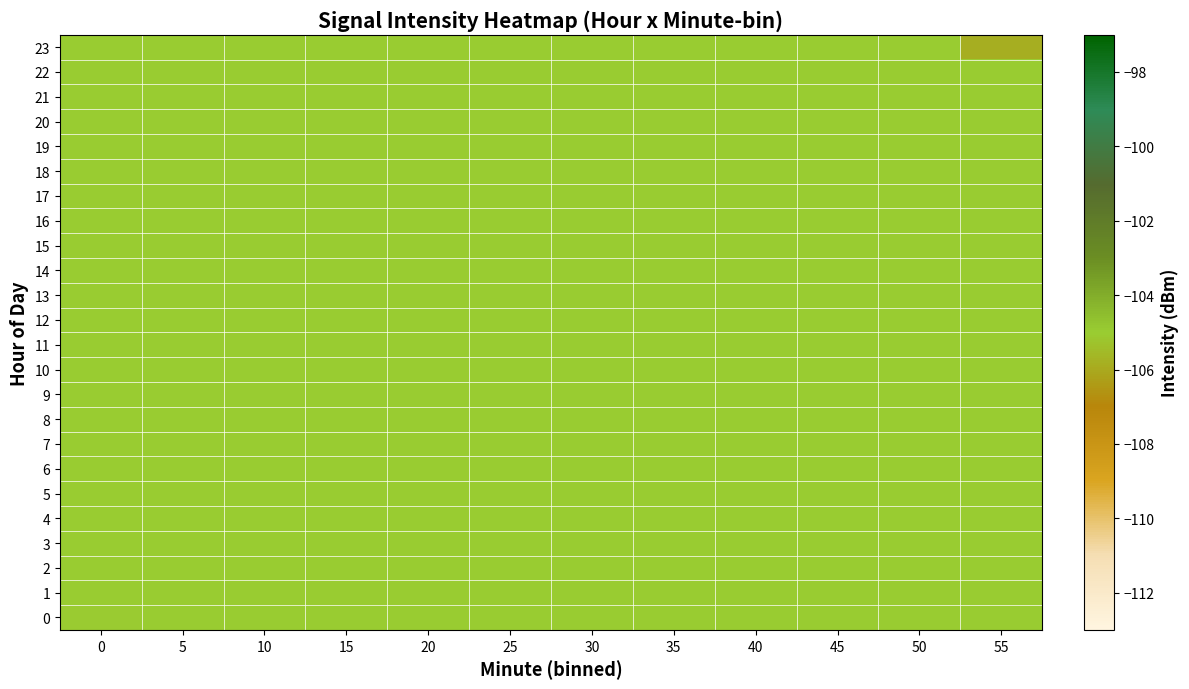

What is the total value across all series at 20?

-2520.0